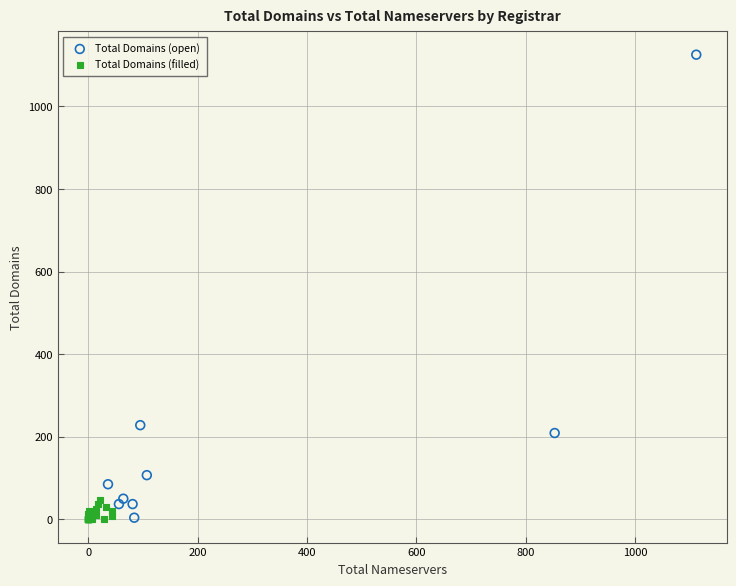

What are all the series names shown in the legend?

Total Domains (open), Total Domains (filled)